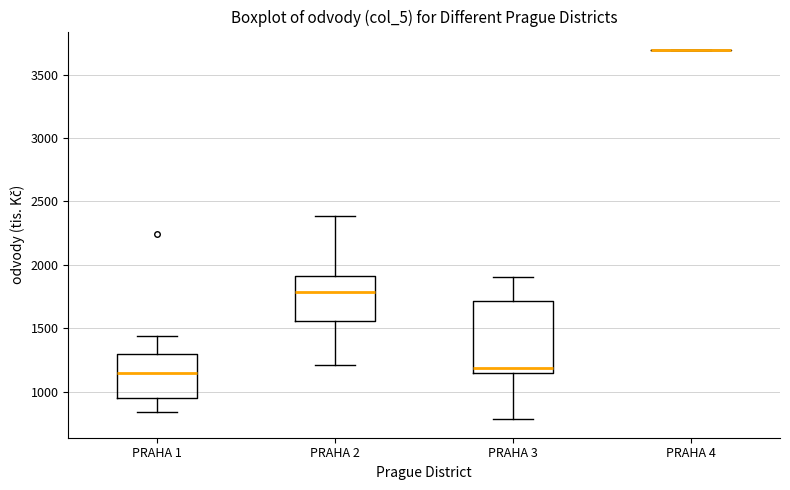

Reading left to right, transcribe this box plot: for each box, give where its median line is, the range the box spans, and where its two whiskers end, as read against the y-axis. The values are not printed on the chart, so give them approximately, as read against the axis.

PRAHA 1: median 1150, box 950 to 1300, whiskers 850 to 1450
PRAHA 2: median 1800, box 1550 to 1900, whiskers 1200 to 2400
PRAHA 3: median 1200, box 1150 to 1700, whiskers 800 to 1900
PRAHA 4: box collapsed to a line at 3700, whiskers 3700 to 3700